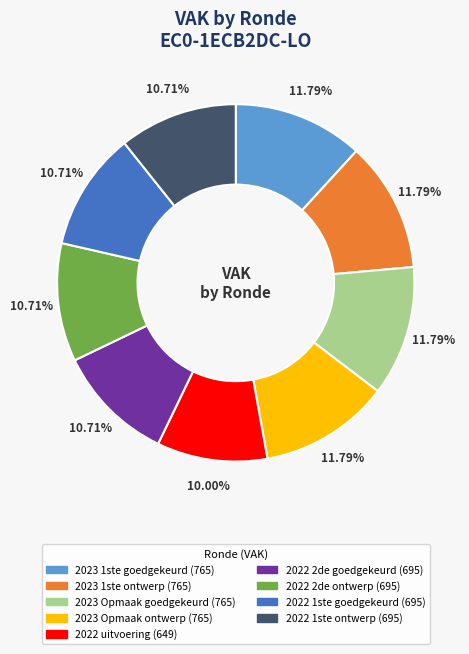

Is there any slice that represents more than half of the pie?

No